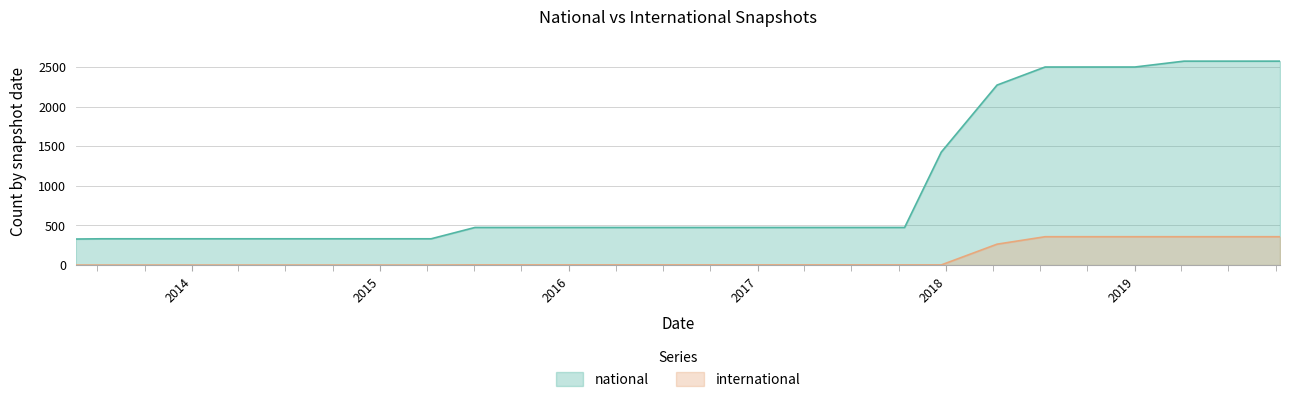

True or false: international has more than 0 interior local peaks.

False